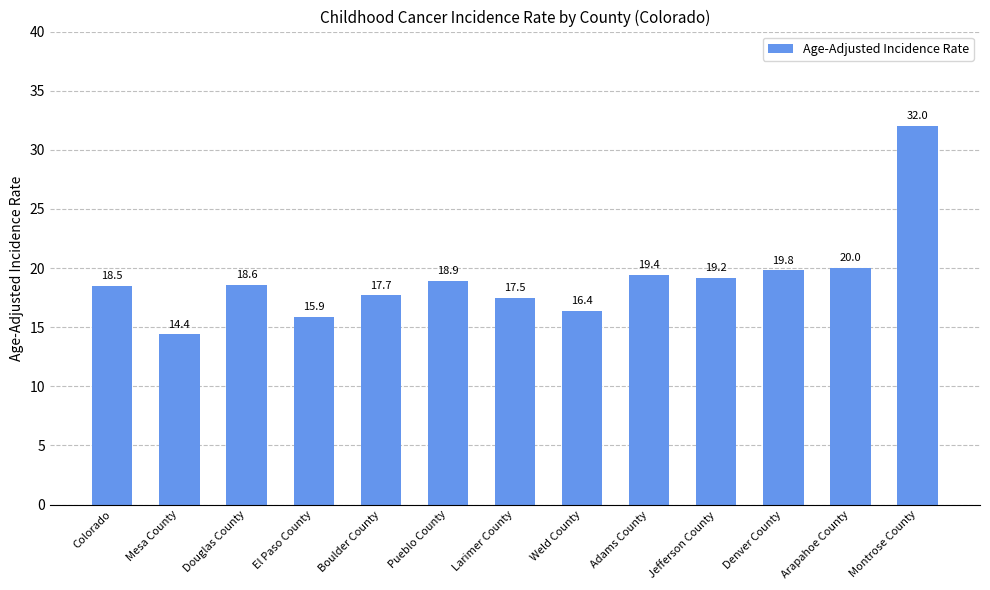

What is the maximum value shown in the chart?

32.0